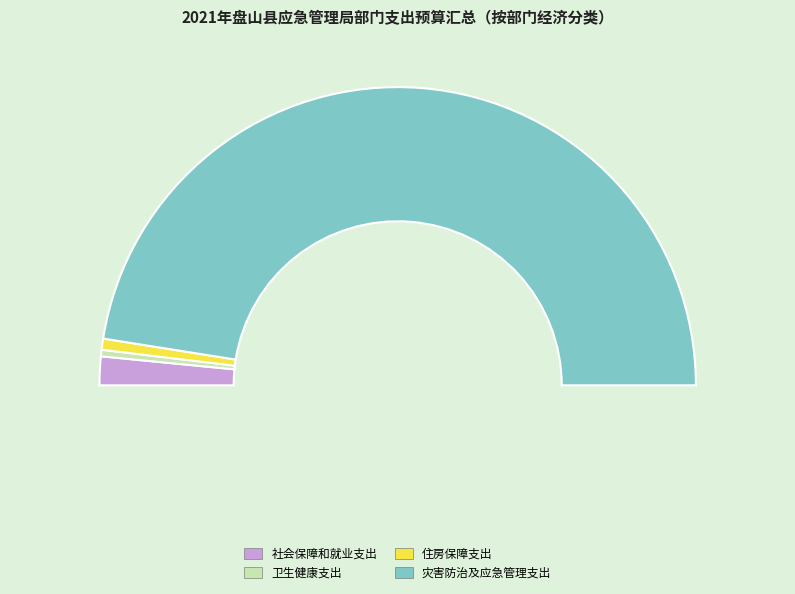

To the nearest percent, what is the difference between the 社会保障和就业支出 and 住房保障支出 slice percentages?

2%